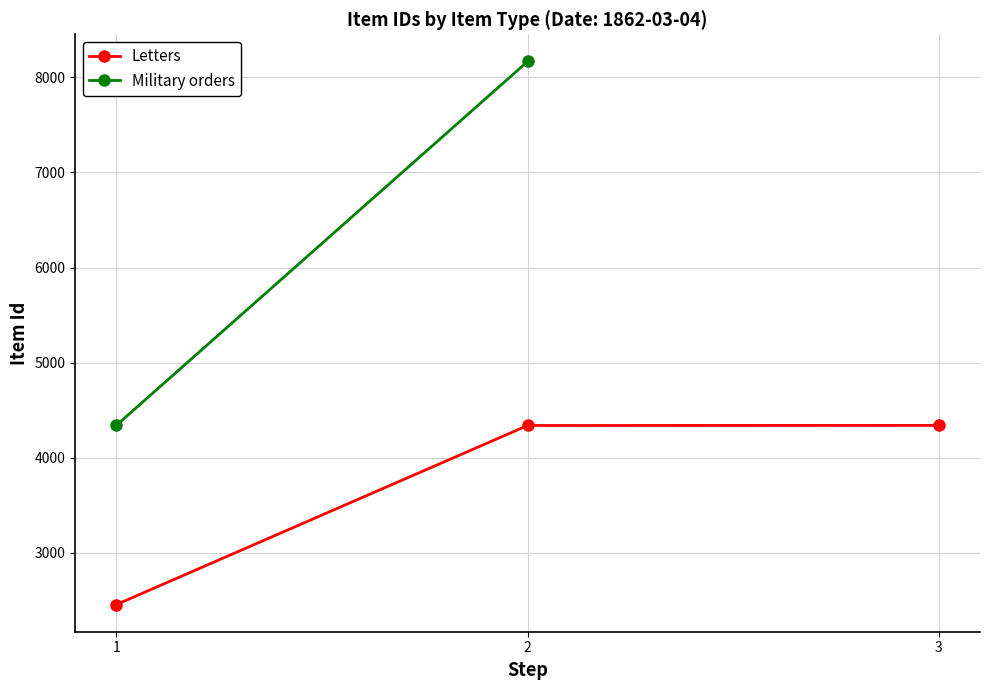

What is the value of the Letters point at the 3rd from the left?

4340